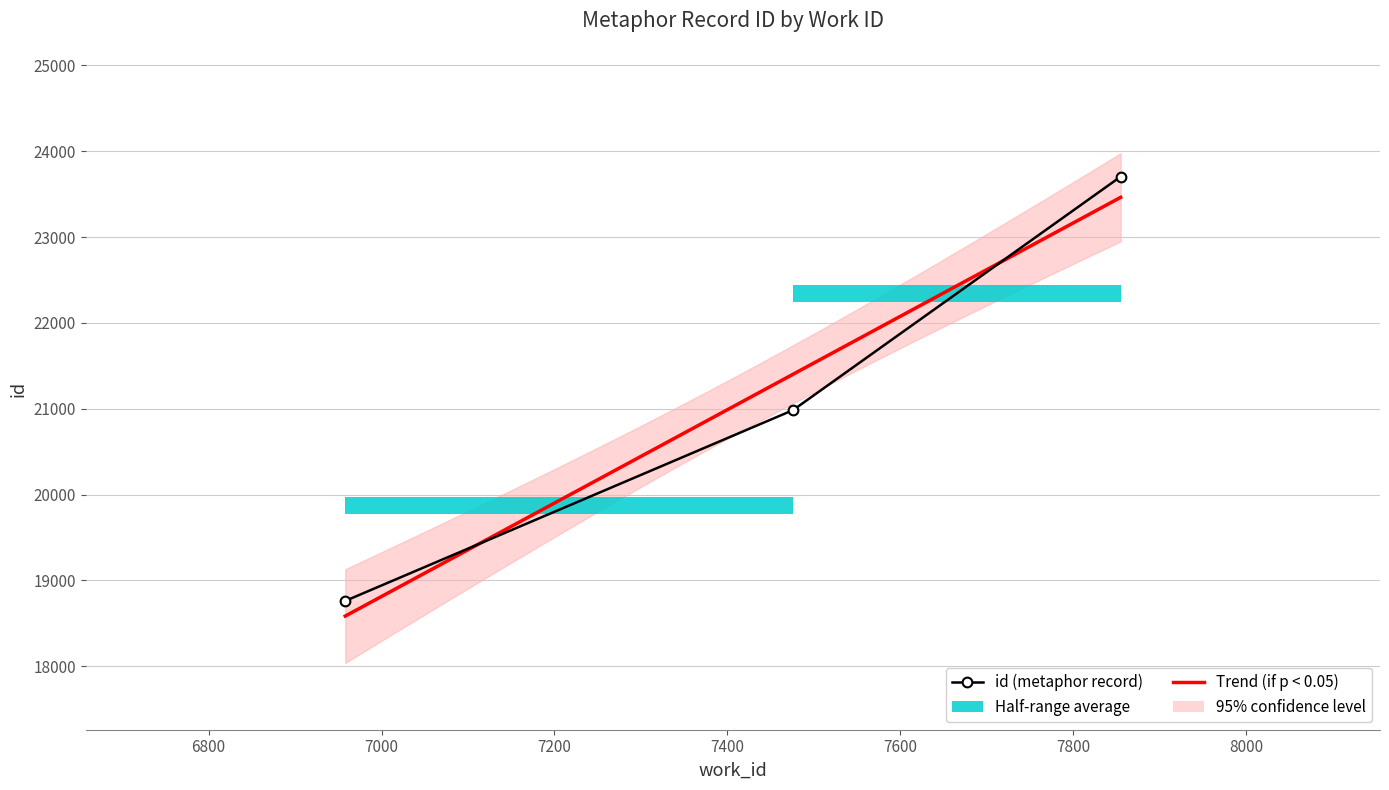

Count the number of data series in this chart.

1